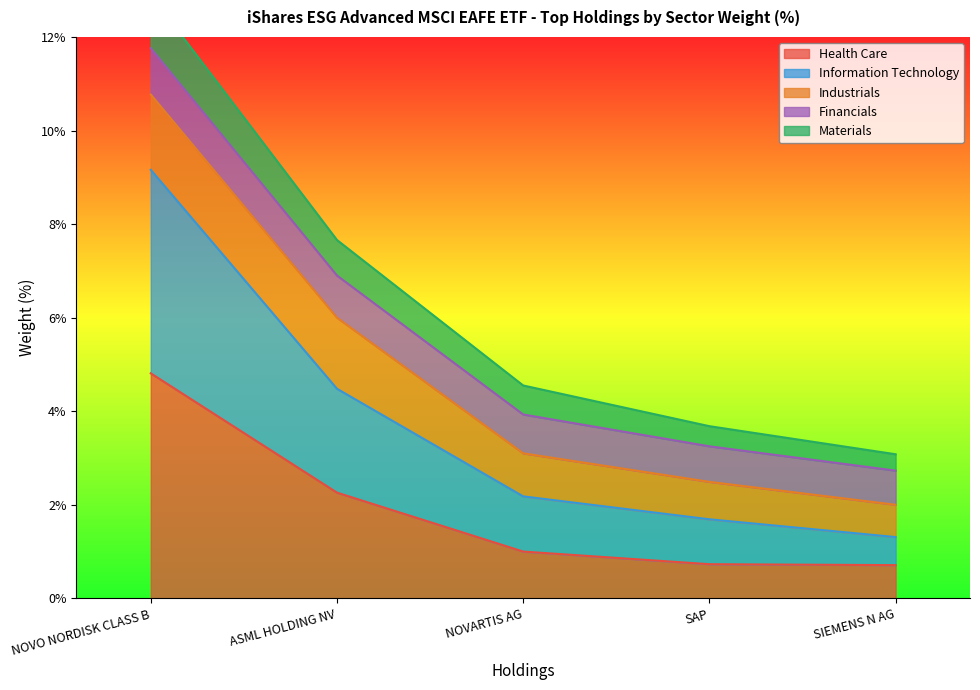

Where does the Health Care series first go above 1?

NOVO NORDISK CLASS B